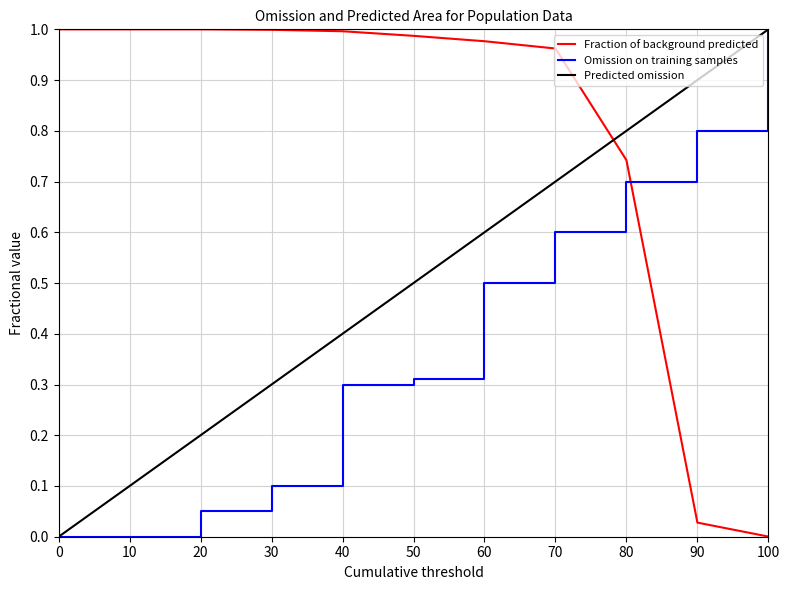

The value of Predicted omission at 10 is 0.1. True or false?

True